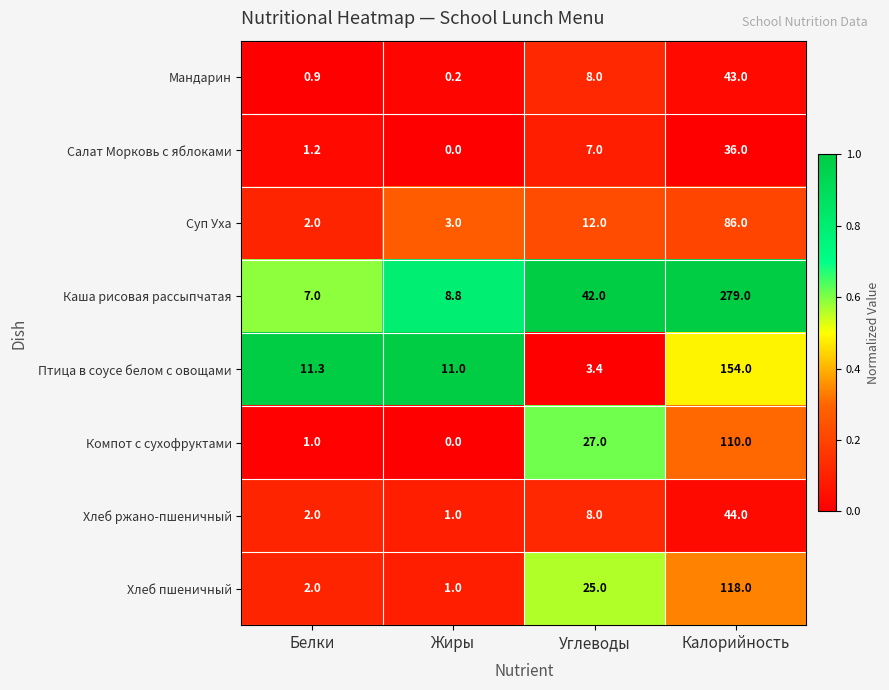

List the series in order of their peak value, highest first.

Каша рисовая рассыпчатая, Птица в соусе белом с овощами, Хлеб пшеничный, Компот с сухофруктами, Суп Уха, Хлеб ржано-пшеничный, Мандарин, Салат Морковь с яблоками